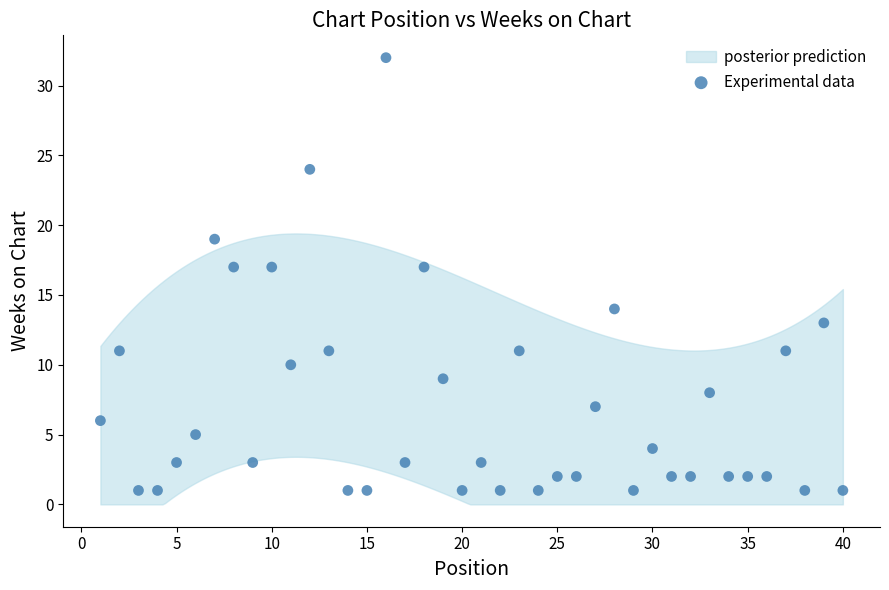

What is the range of X values (max minus min)?

39